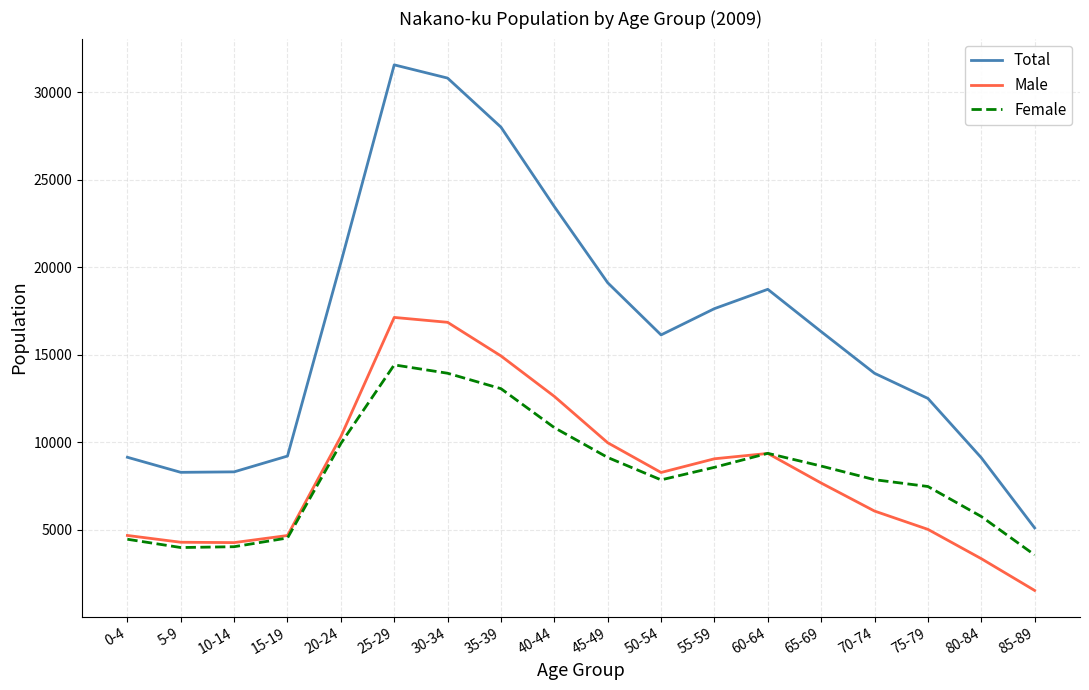

True or false: Female and Total intersect in this chart.

False